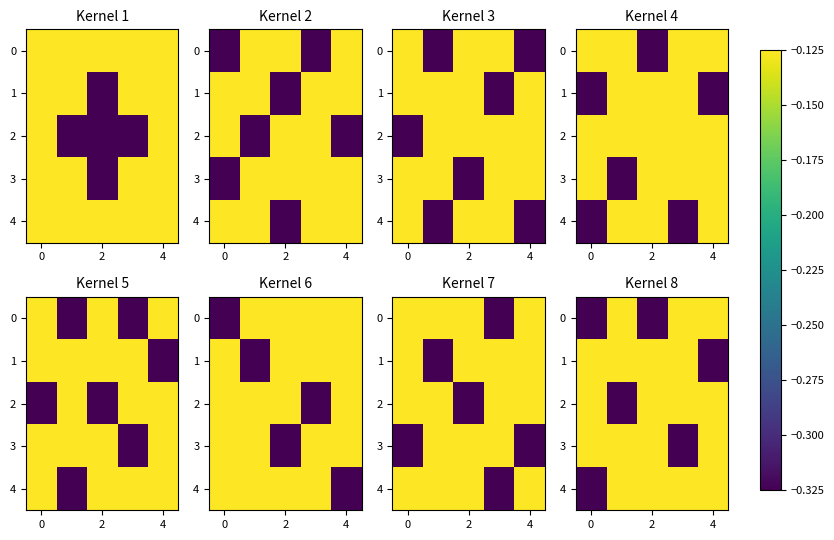

How many data points does each series have?

5